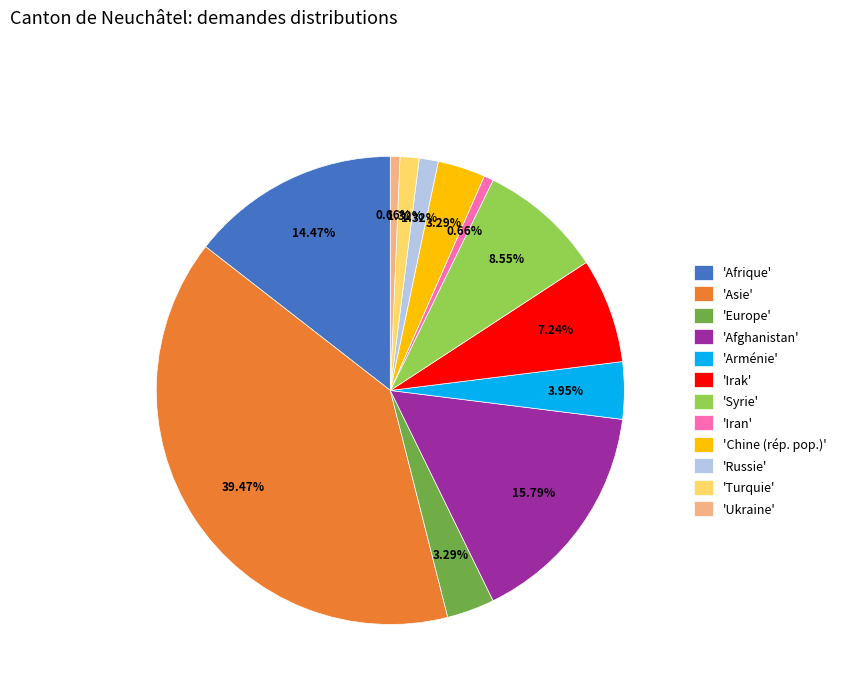

Does any single category account for the majority?

No